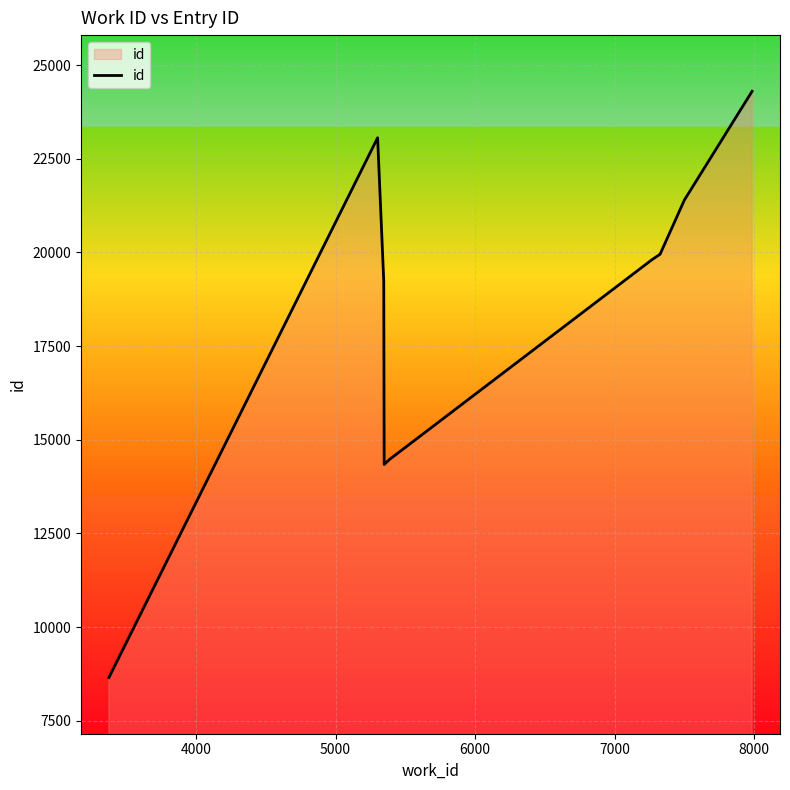

How many values are below 19953?

5